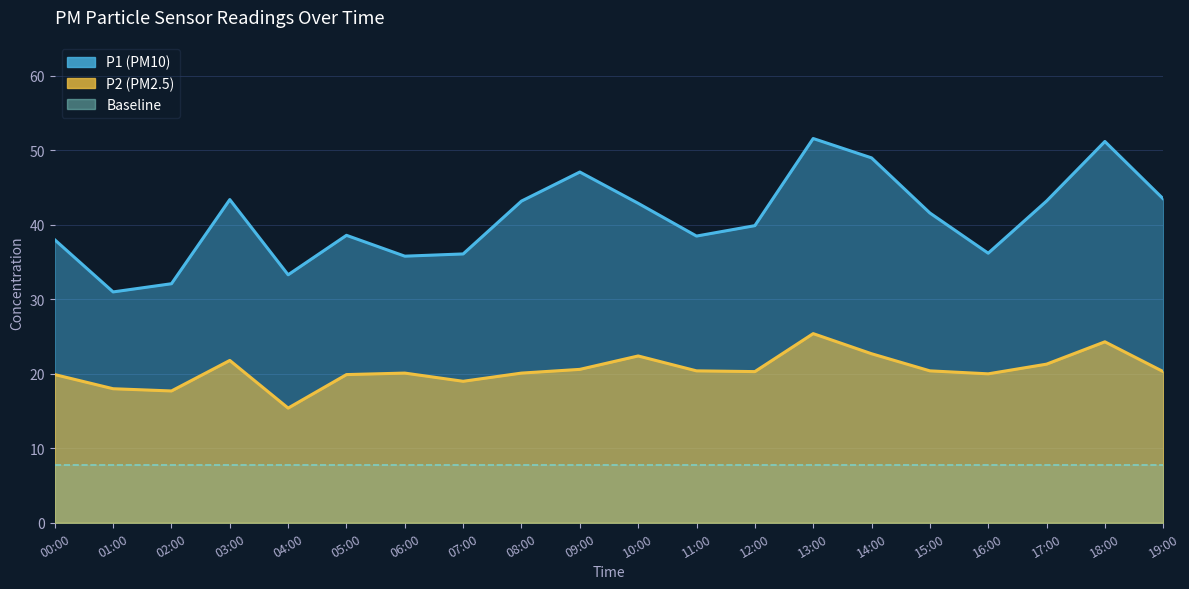

List the labels in order of P2 value, largest first.

13:00, 18:00, 14:00, 10:00, 03:00, 17:00, 09:00, 11:00, 15:00, 12:00, 19:00, 06:00, 08:00, 16:00, 00:00, 05:00, 07:00, 01:00, 02:00, 04:00